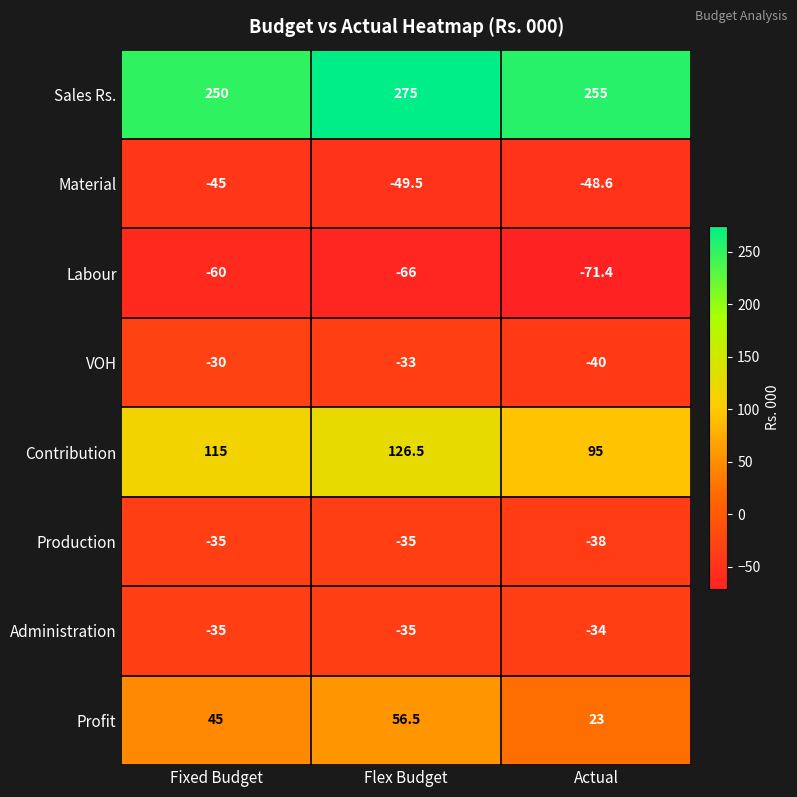

Which series has the widest spread of values?

Profit